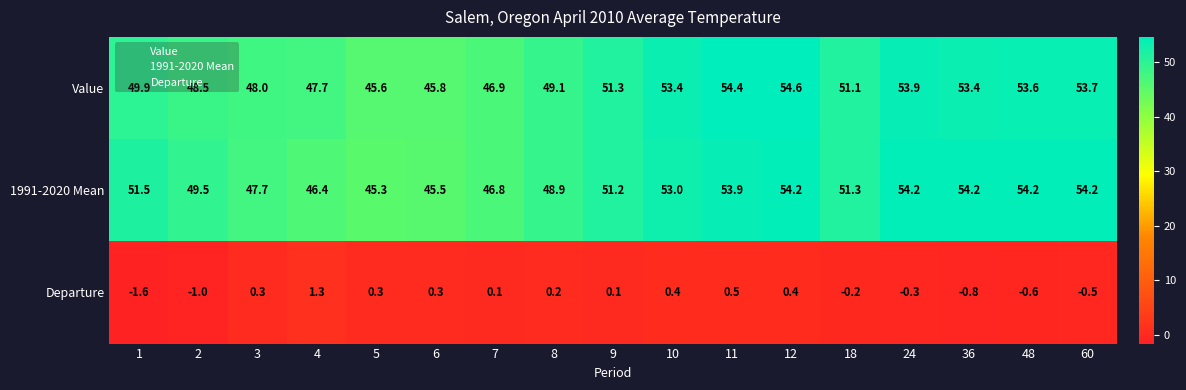

What is the difference between the maximum and second lowest values in the 1991-2020 Mean series?

8.7